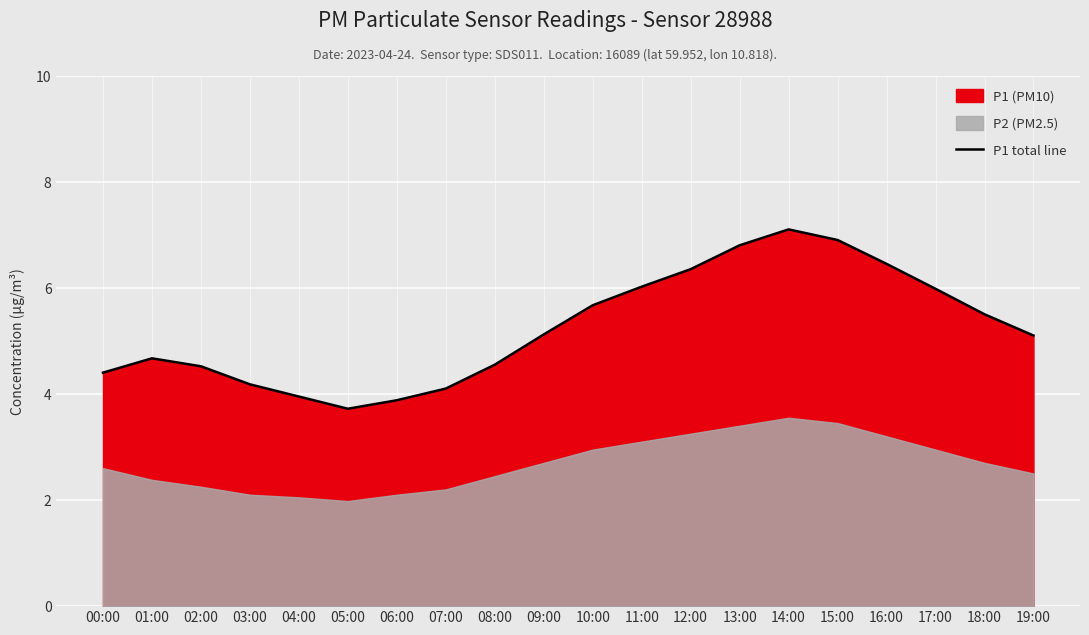

What is the sum of all values?

105.0